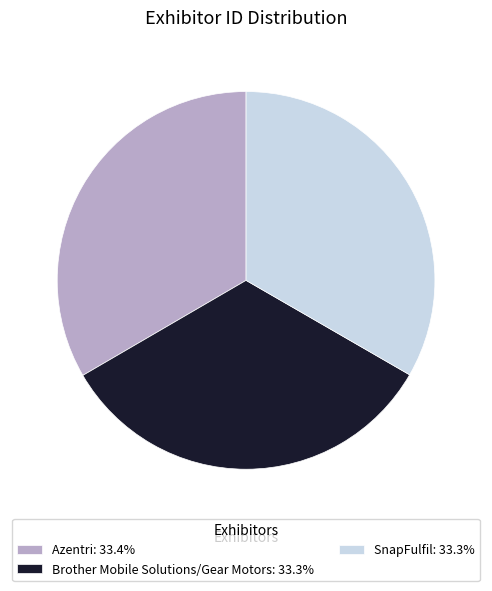

Does any single category account for the majority?

No